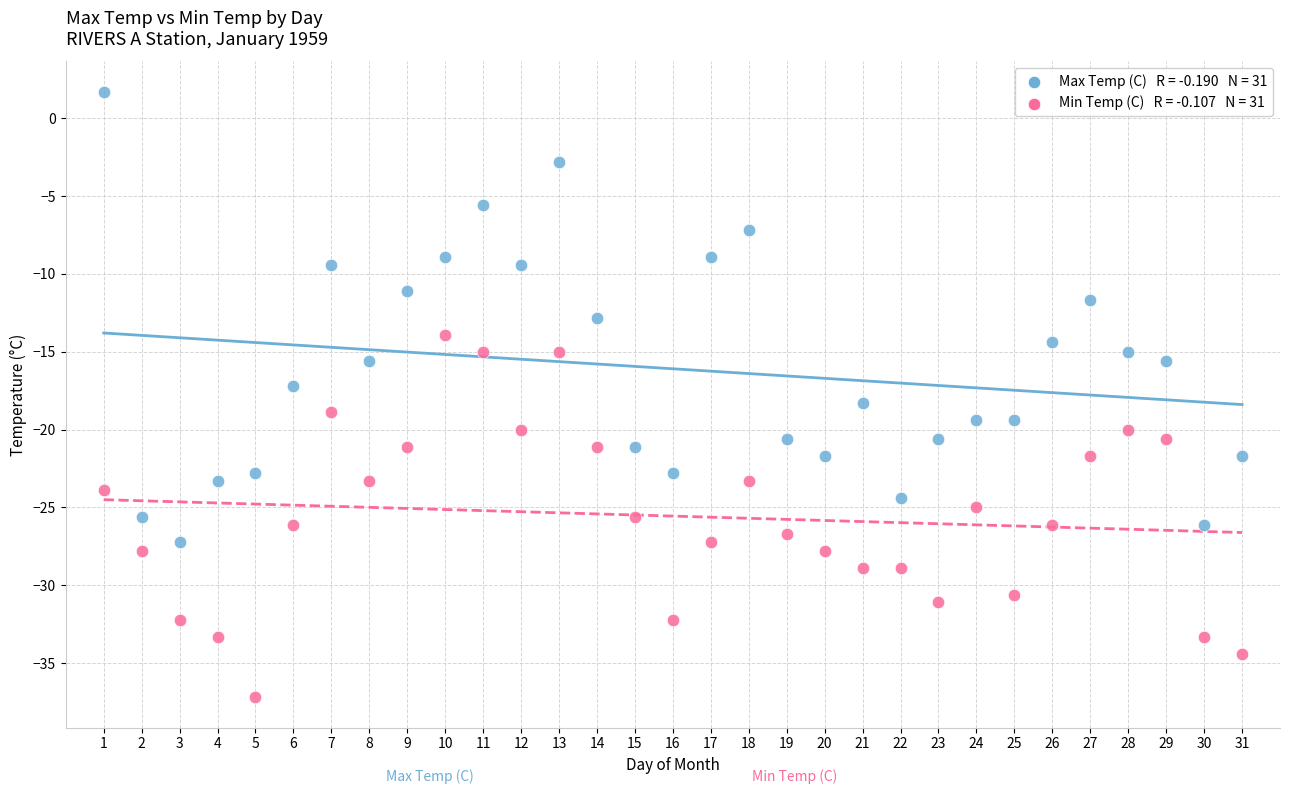

Across all data points, what is the range of X values (max minus min)?

30.0